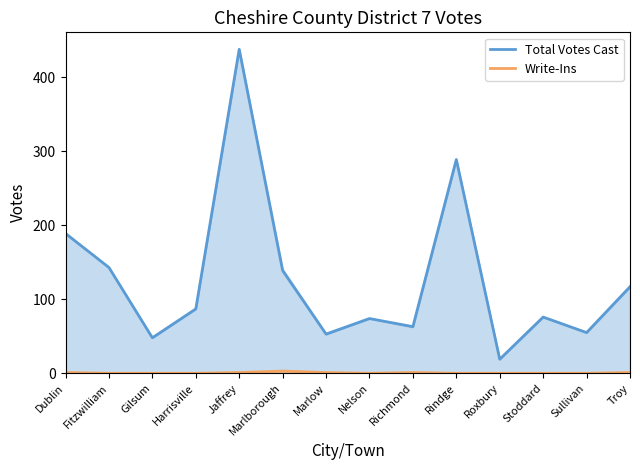

How many lines are shown in the chart?

2